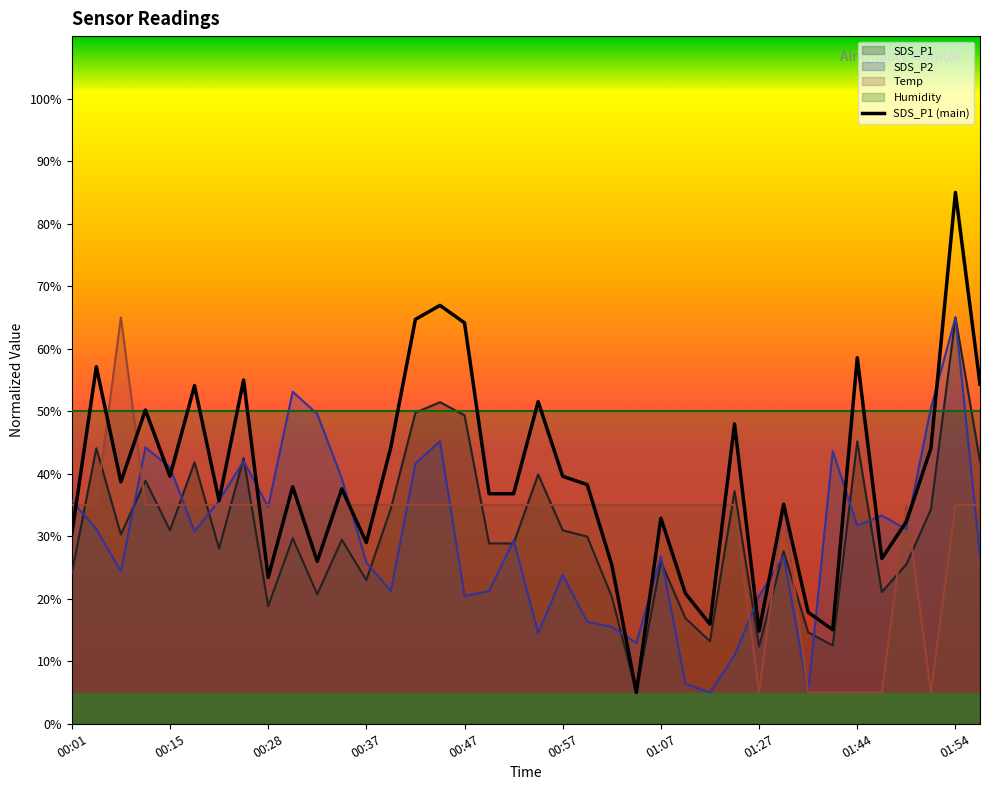

At which category is the sum across all series the highest?

01:54